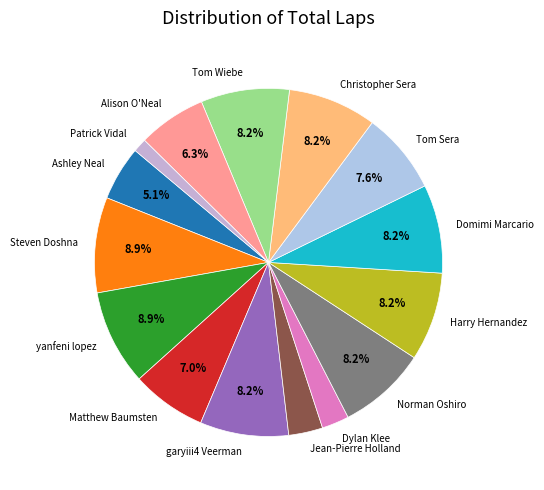

Is there a majority slice in this chart?

No